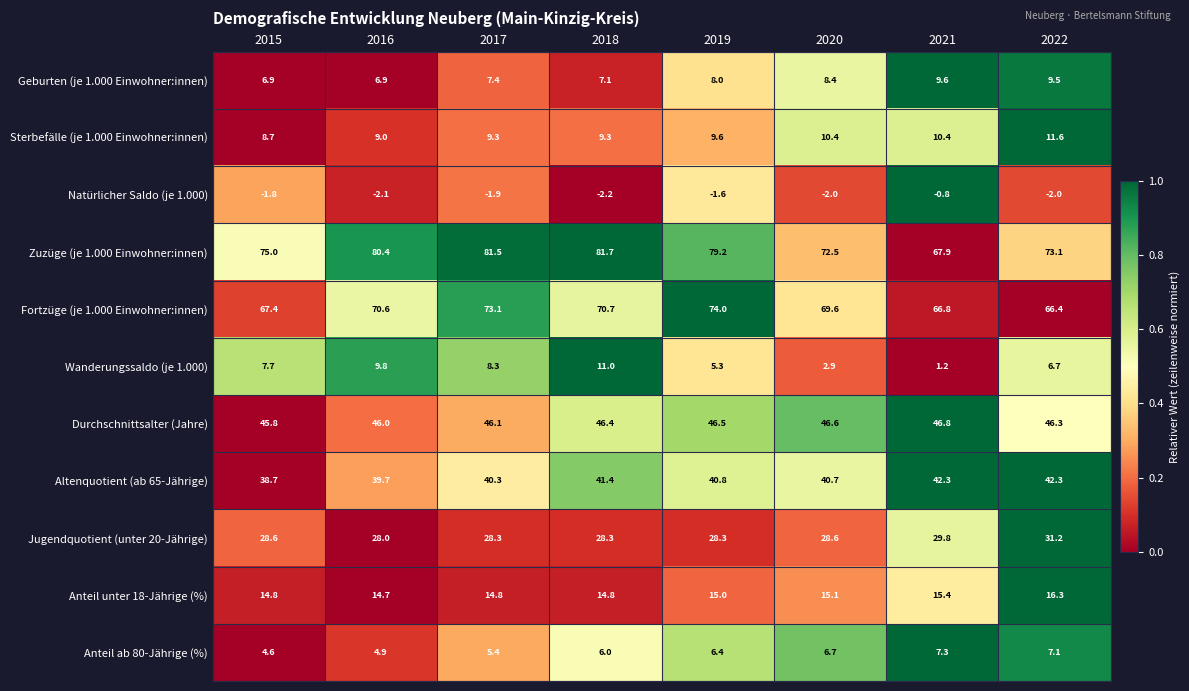

At how many categories does at least one series exceed 0?

8